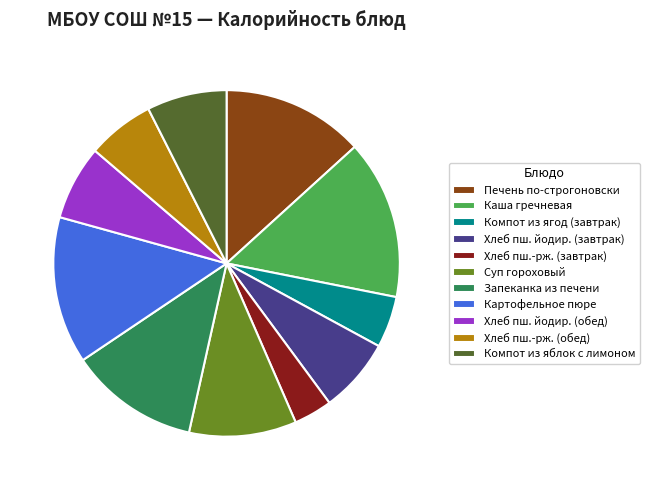

What is the smallest slice in the pie chart?

Хлеб пш.-рж. (завтрак)